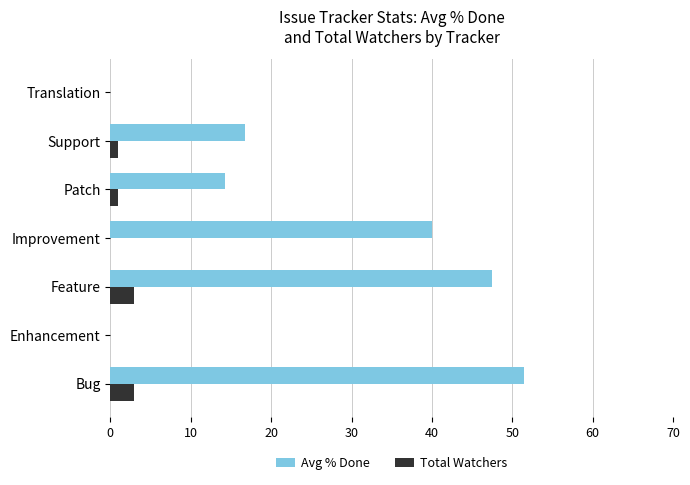

How many categories are shown in the chart?

7